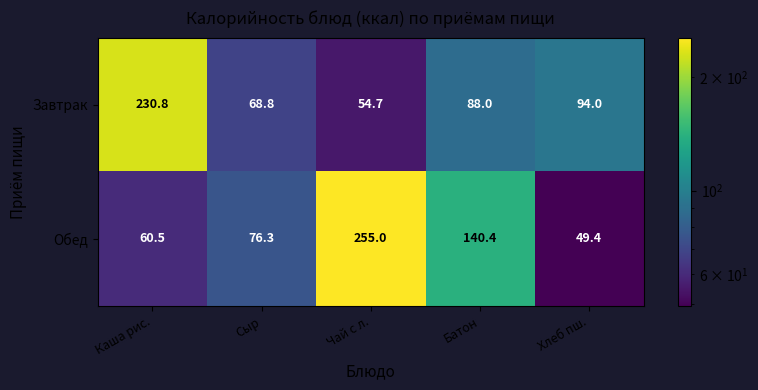

At which category is the sum across all series the highest?

Чай с л.